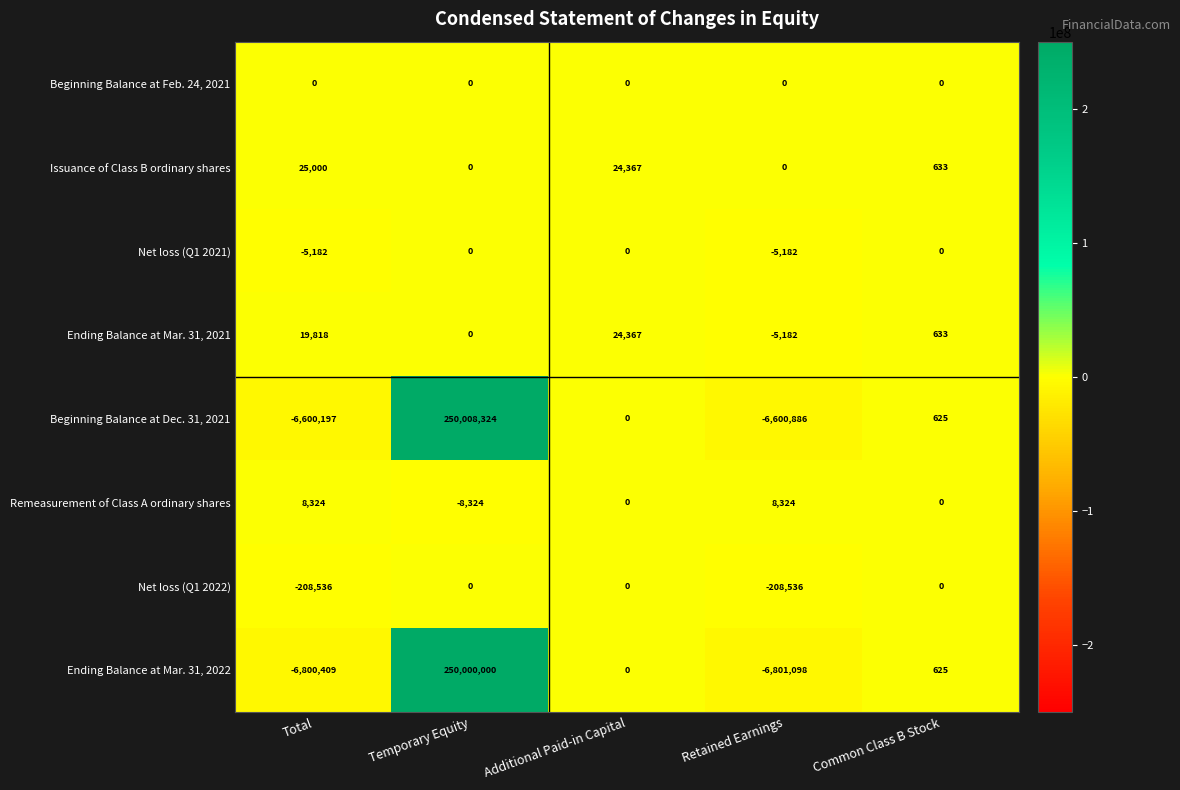

List the labels in order of Ending Balance at Mar. 31, 2021 value, smallest first.

Retained Earnings, Temporary Equity, Common Class B Stock, Total, Additional Paid-in Capital